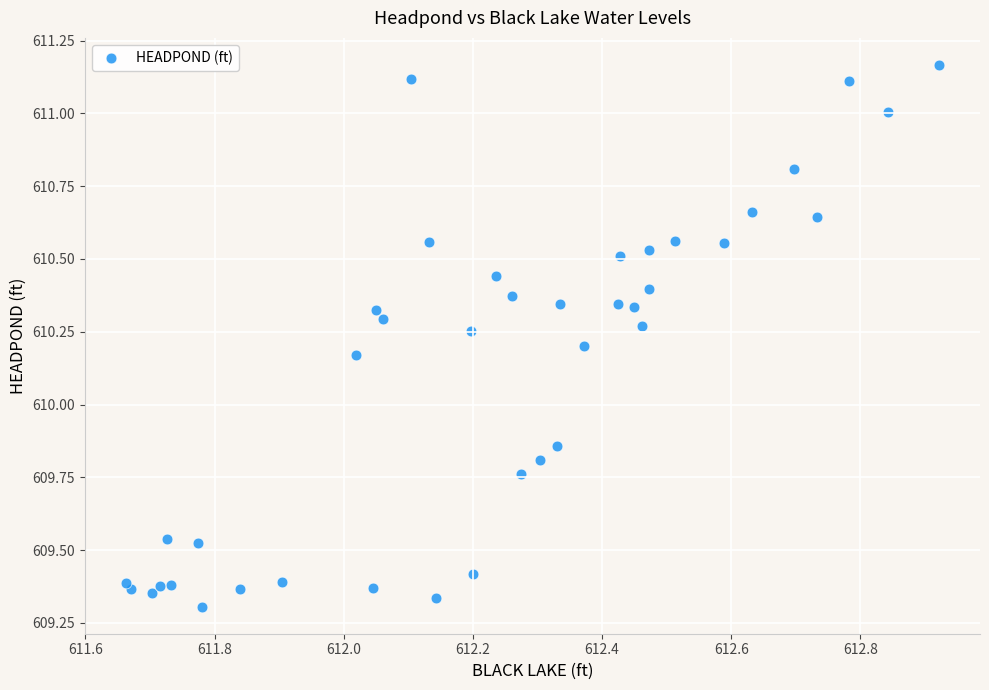

What is the range of Y values (max minus min)?

1.9